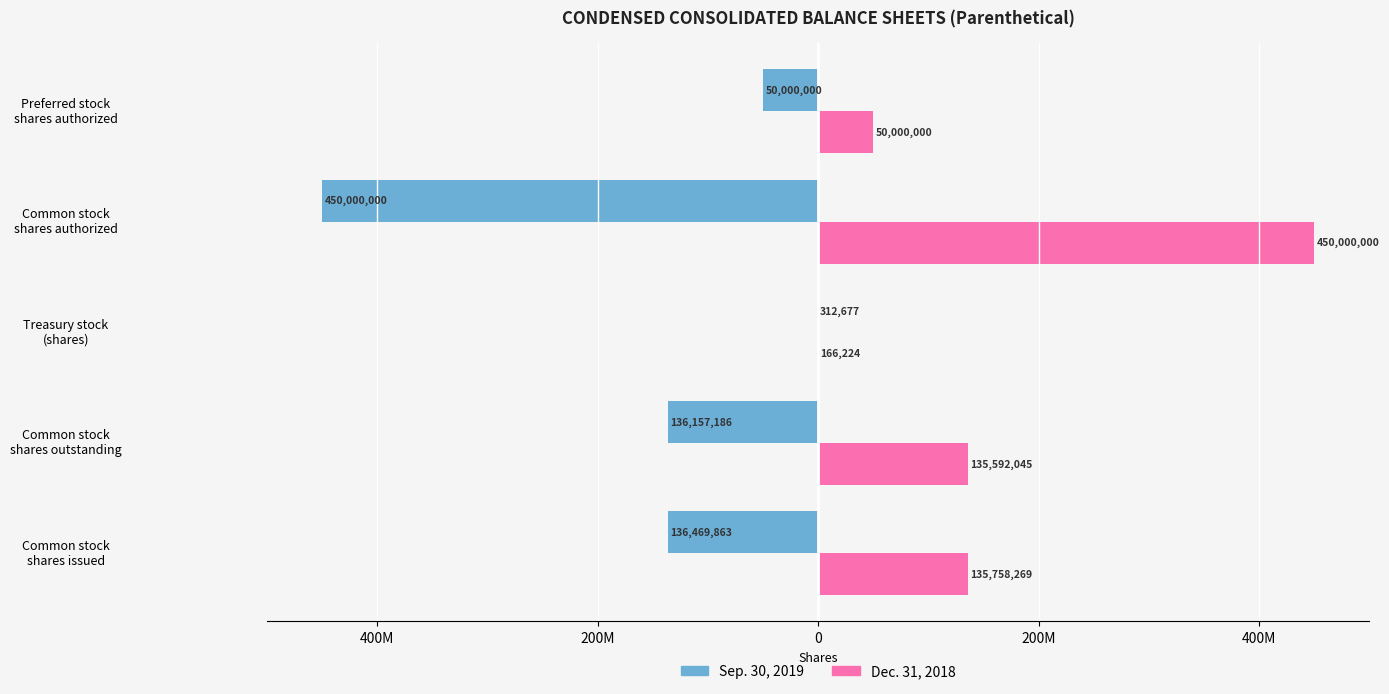

What are all the series names shown in the legend?

Sep. 30, 2019, Dec. 31, 2018